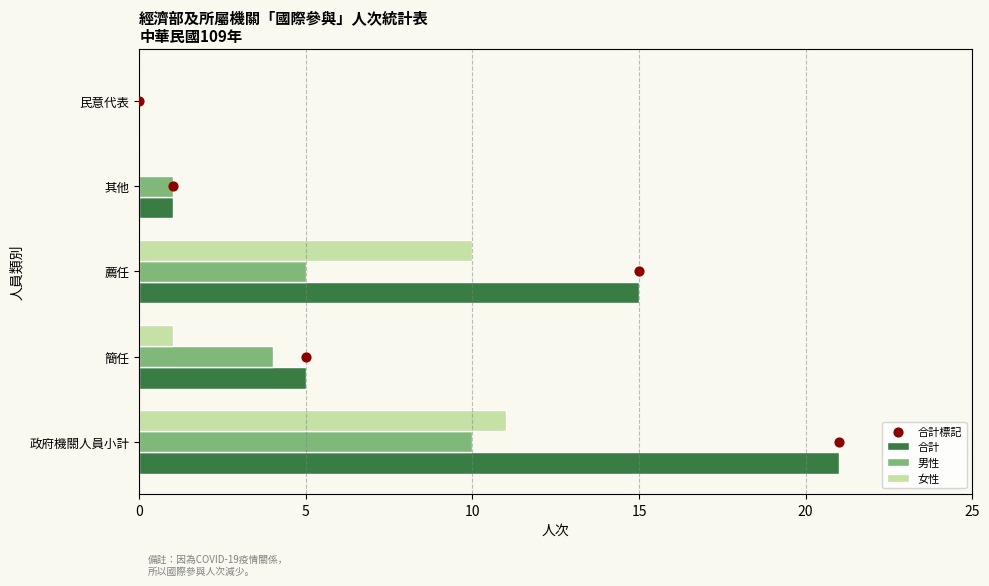

At how many categories does at least one series exceed 17?

1